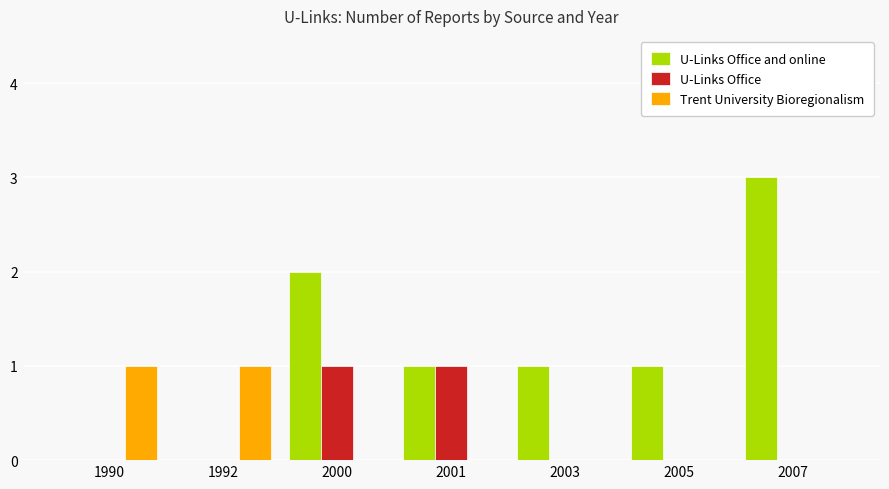

What is the sum of the Trent University Bioregionalism values at 1992 and 2007?

1